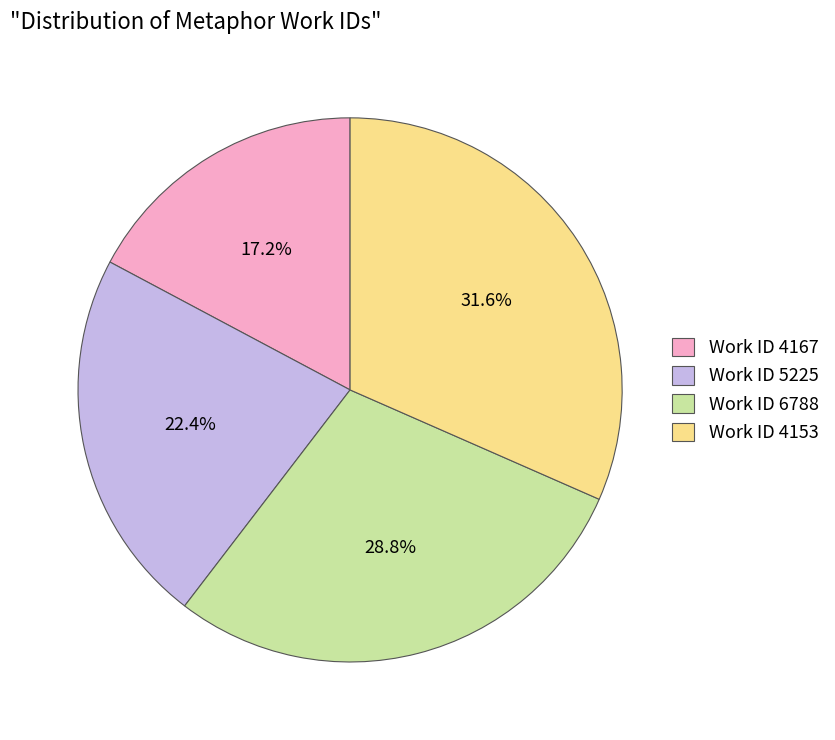

Which has a higher value, Work ID 5225 or Work ID 4167?

Work ID 5225